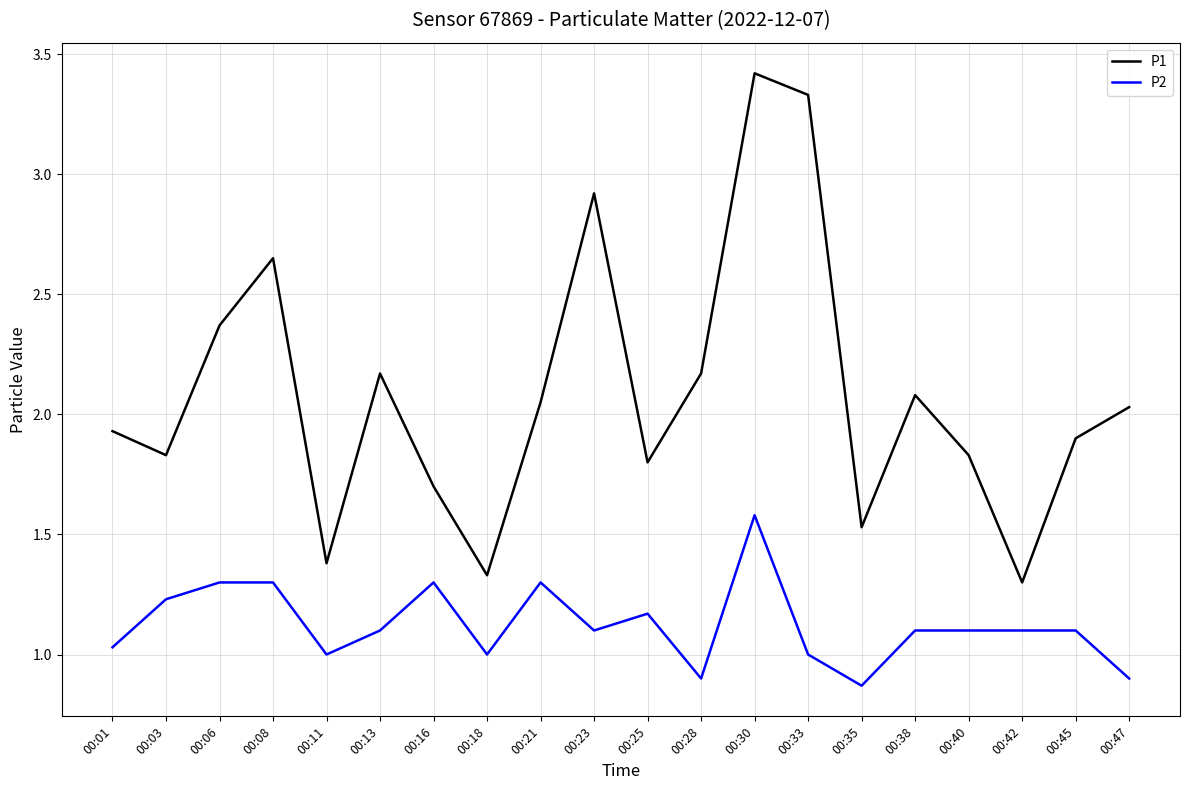

Where does the P1 series first go above 2?

00:06